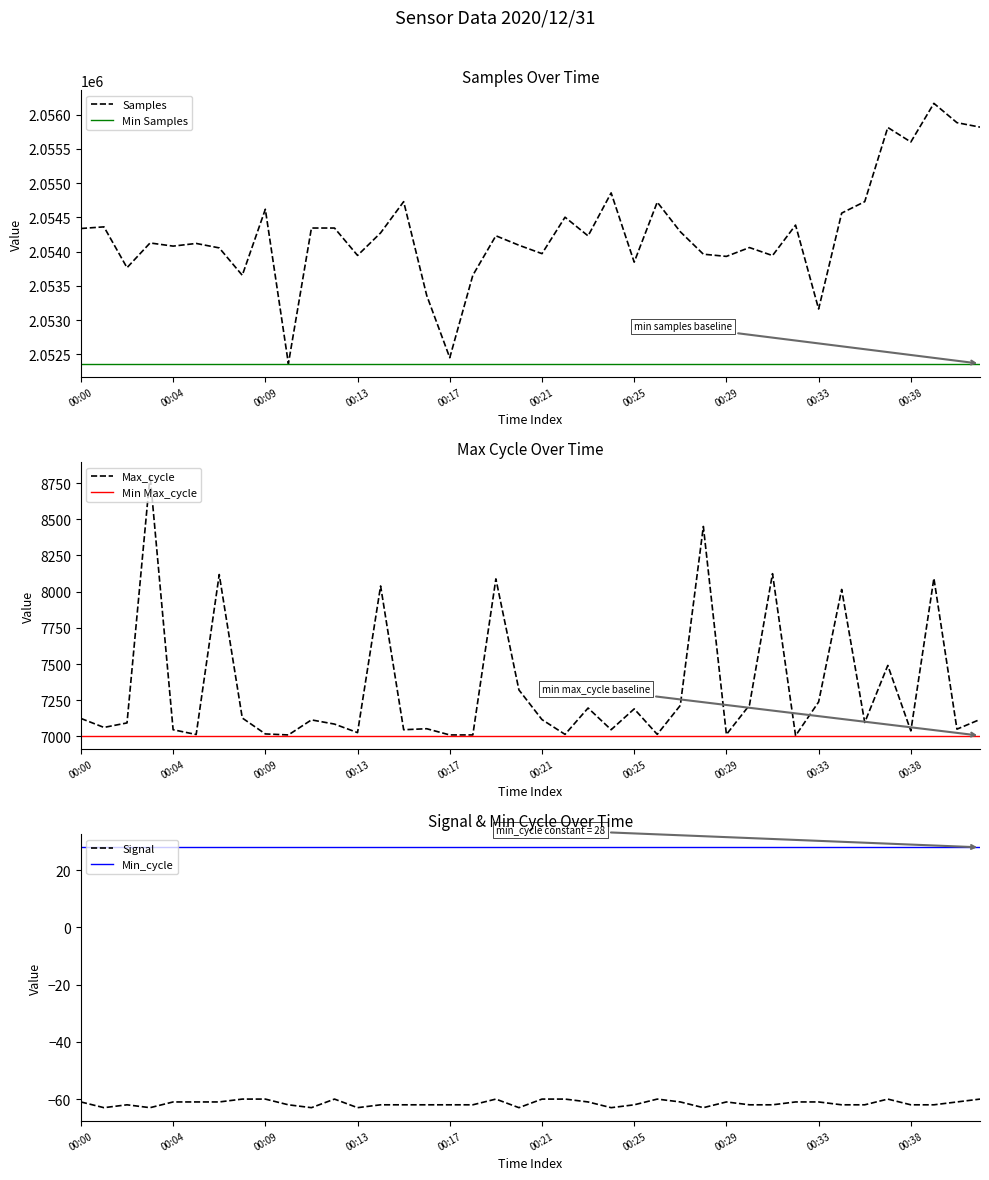

Which series has the largest total across all categories?

Samples